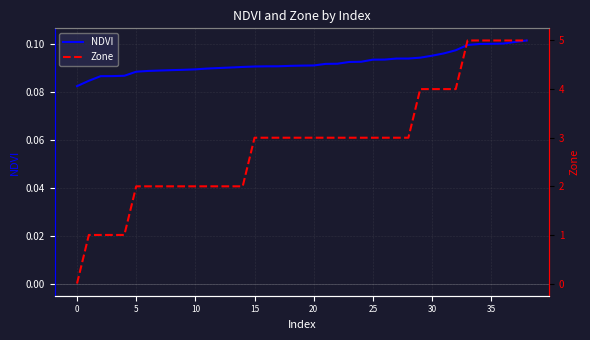

What is the difference between the highest and lowest values at 23?

2.9